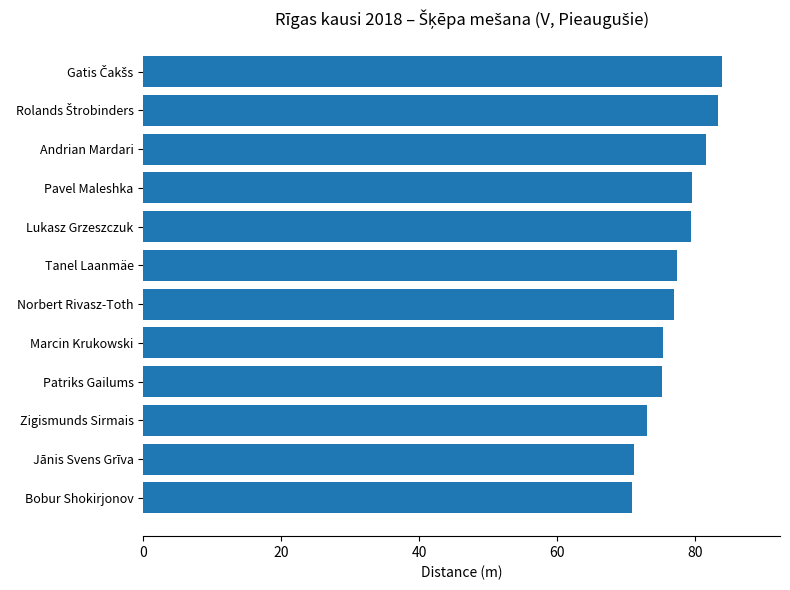

True or false: the data shows 79.5 at Pavel Maleshka.

True